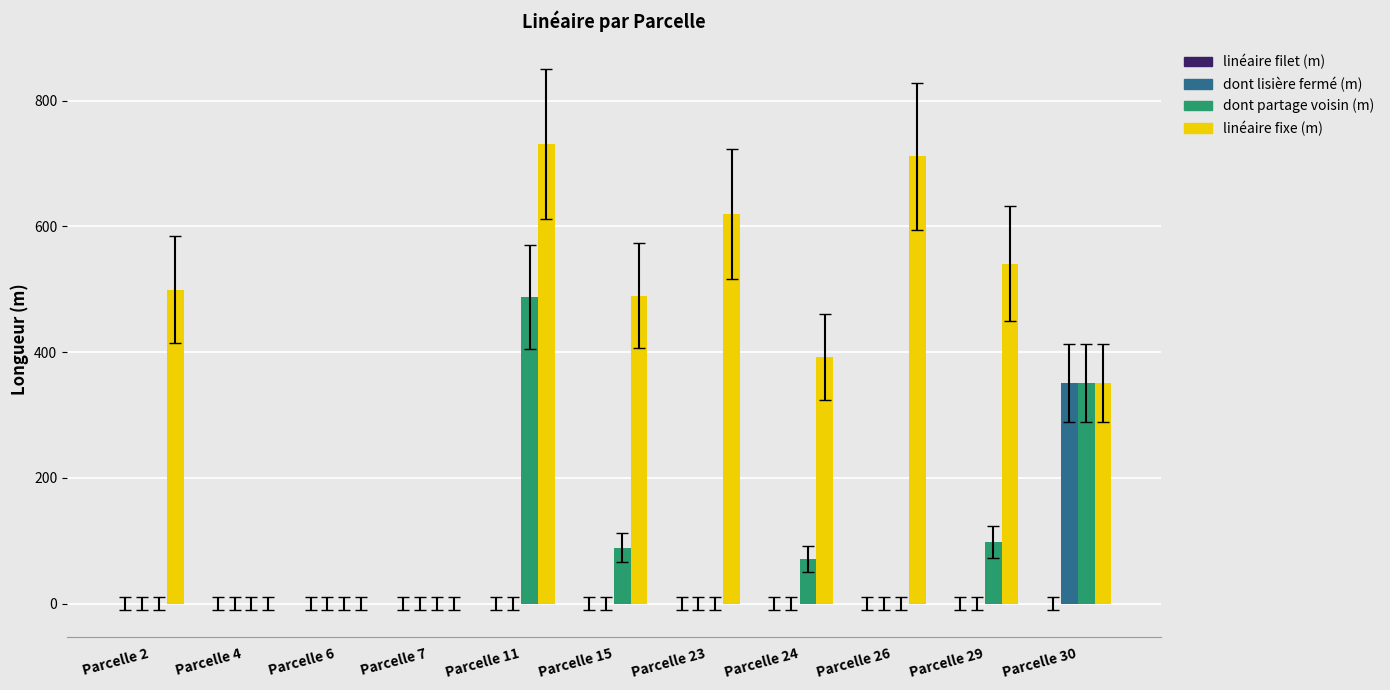

Which series has the largest total across all categories?

linéaire fixe (m)